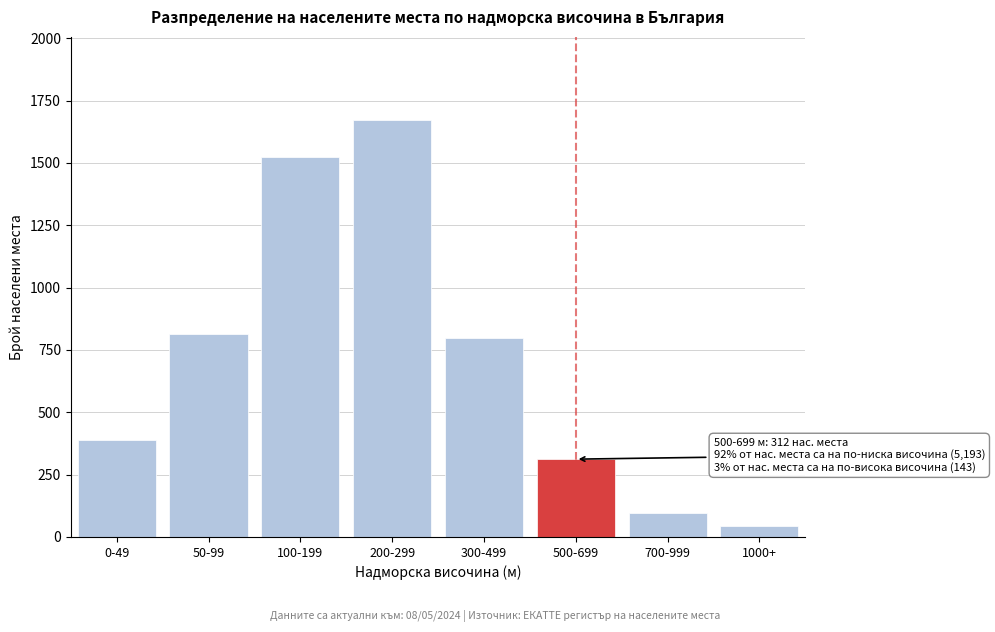

Reading left to right, what are all the values shown in this chart?

389	812	1523	1671	798	312	98	45